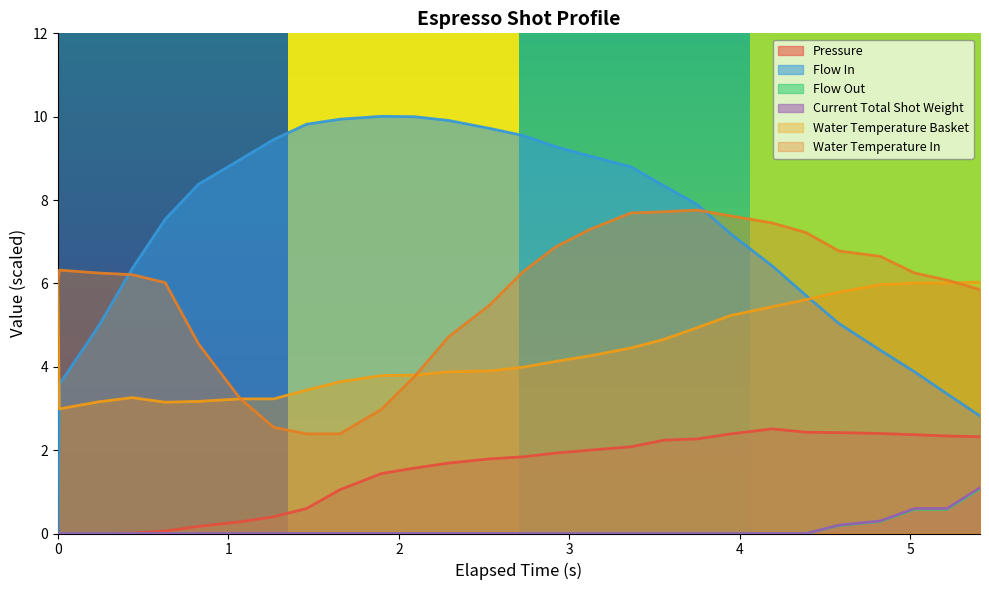

What is the average value of the water_temperature_basket series?

4.4